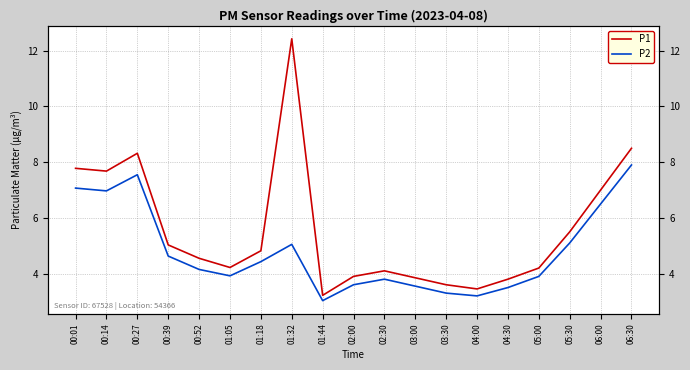

Where is P2 nearest to the value 5?

01:32